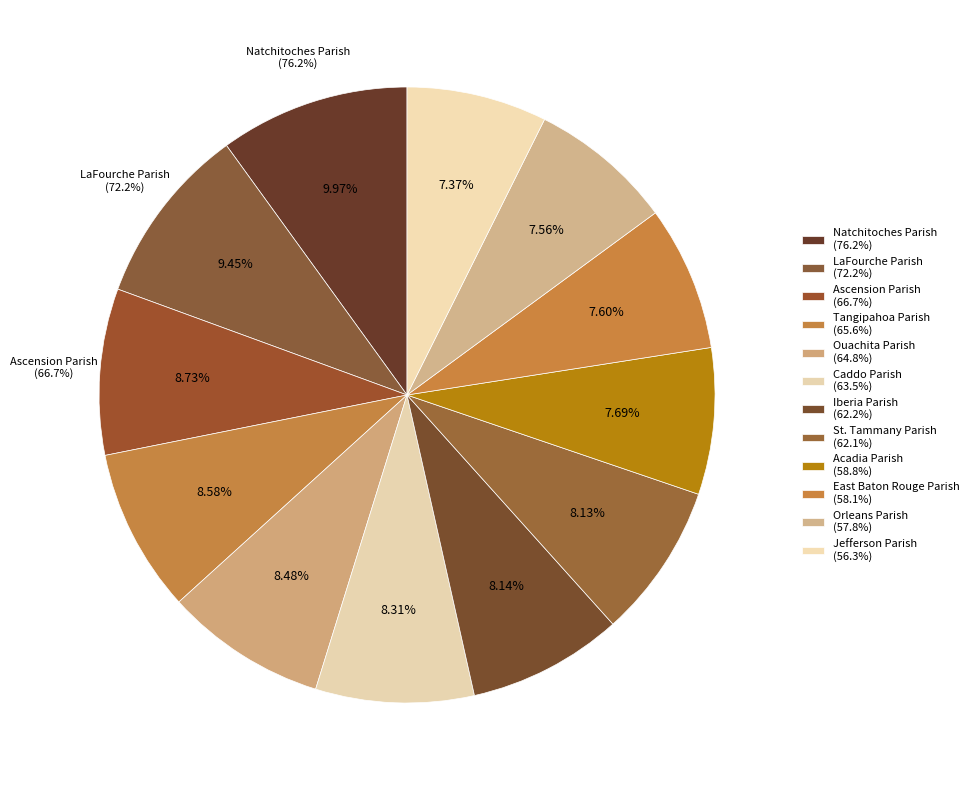

What is the largest slice in the pie chart?

Natchitoches Parish